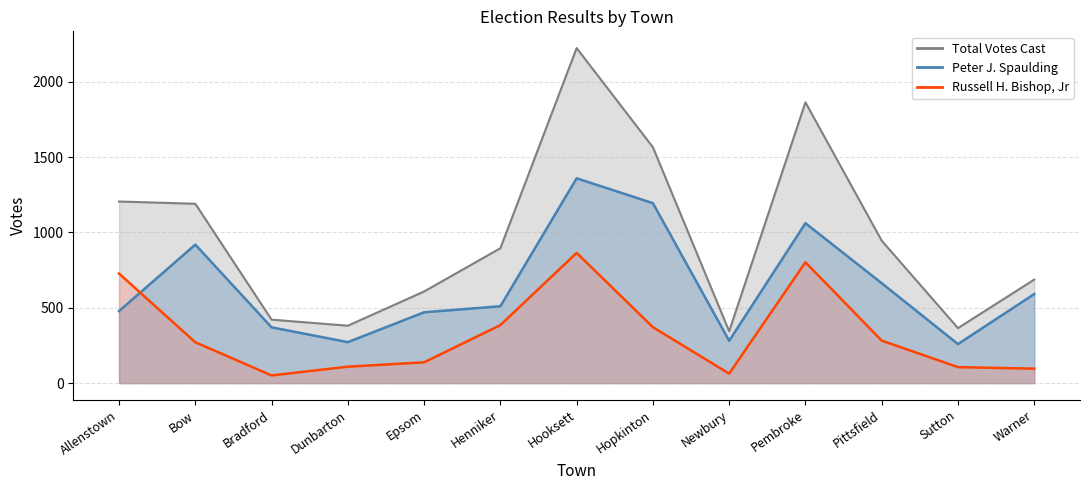

Does the chart have visible grid lines?

Yes